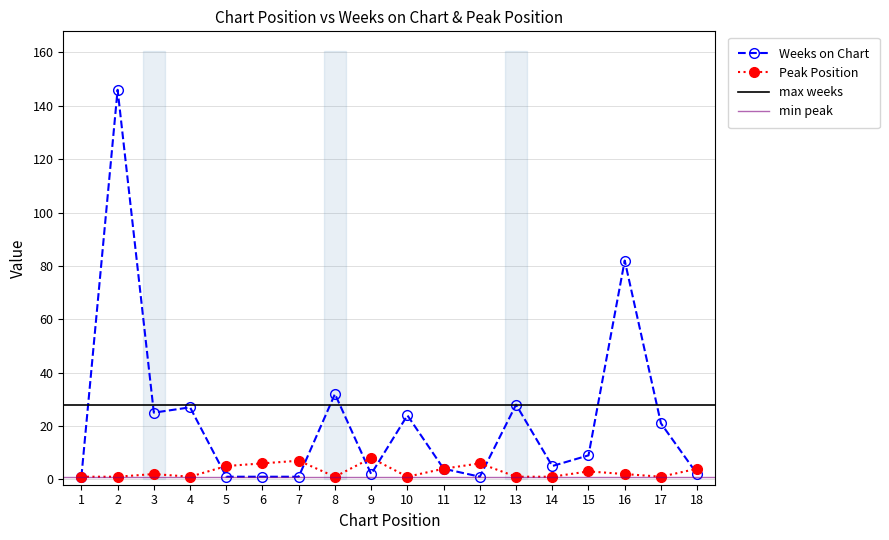

After their last crossing, which series has the higher values: Peak Position or Weeks on Chart?

Peak Position